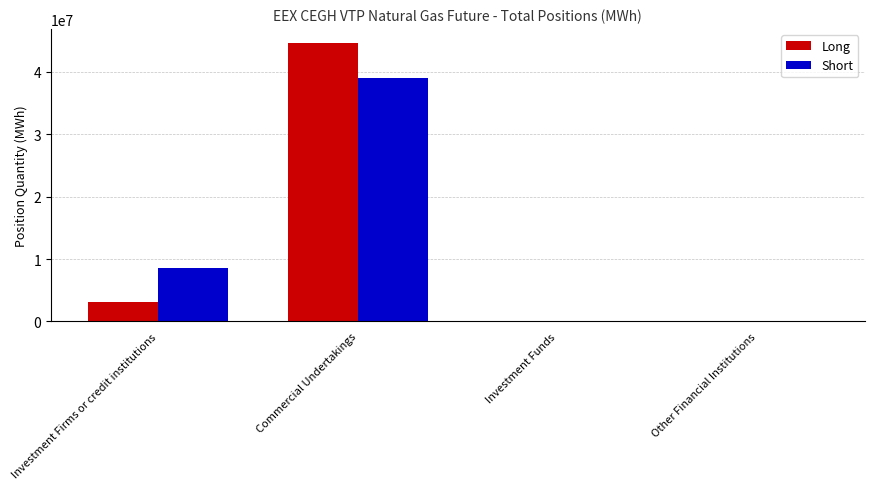

Is it true that Long equals 0 at Investment Funds?

True